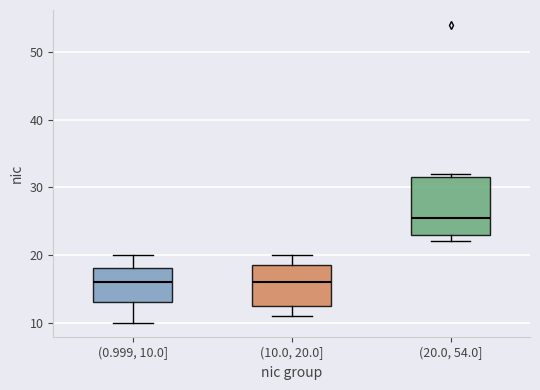

Reading left to right, read every box against the y-axis: the position of its median line, the range the box covers, and the ends of its whiskers. The values are not printed on the chart, so give them approximately, as read against the axis.

(0.999, 10.0]: median 16, box 13 to 18, whiskers 10 to 20
(10.0, 20.0]: median 16, box 13 to 19, whiskers 11 to 20
(20.0, 54.0]: median 26, box 23 to 32, whiskers 22 to 32 (just above the box's upper edge)